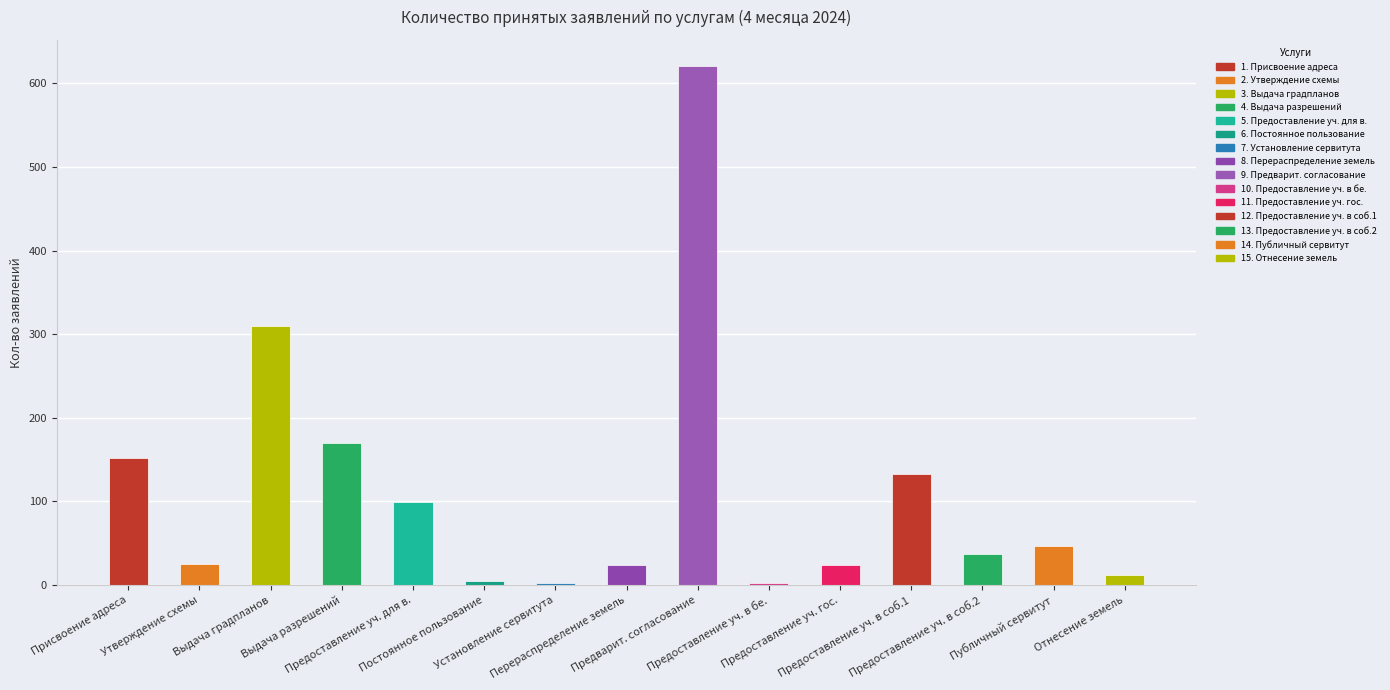

What is the smallest value displayed?

2